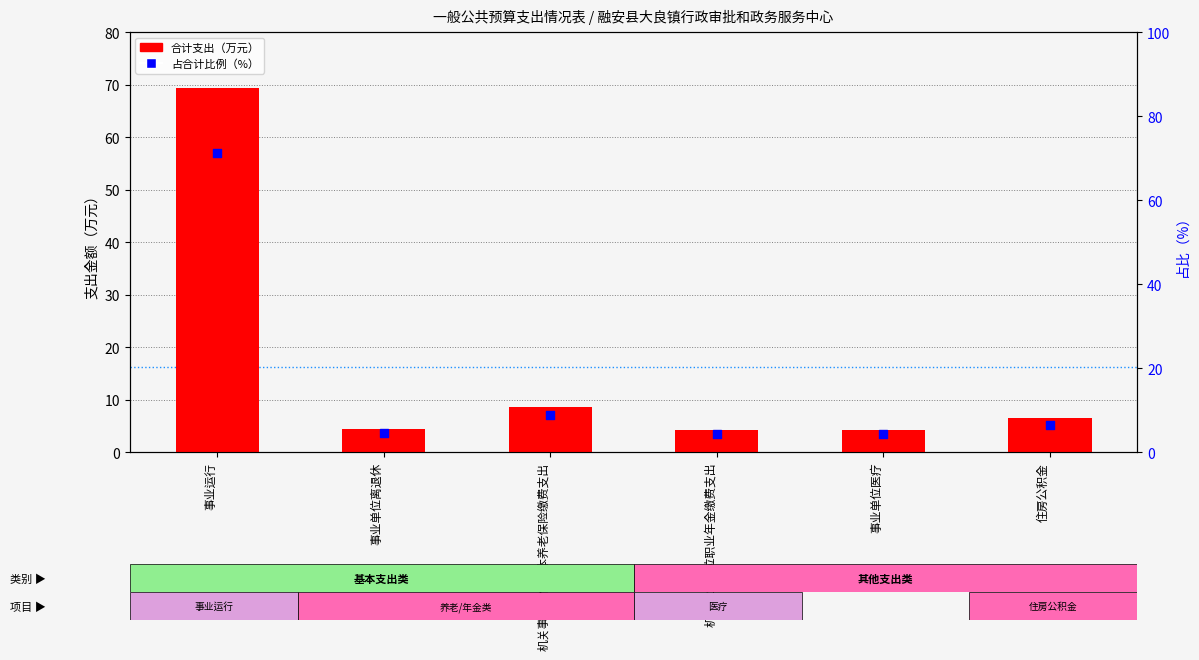

At which category is the sum across all series the highest?

事业运行